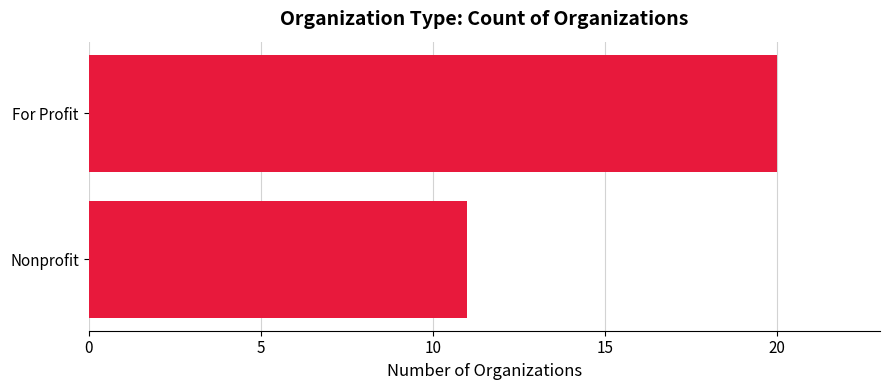

Rank the categories by value from lowest to highest.

Nonprofit, For Profit